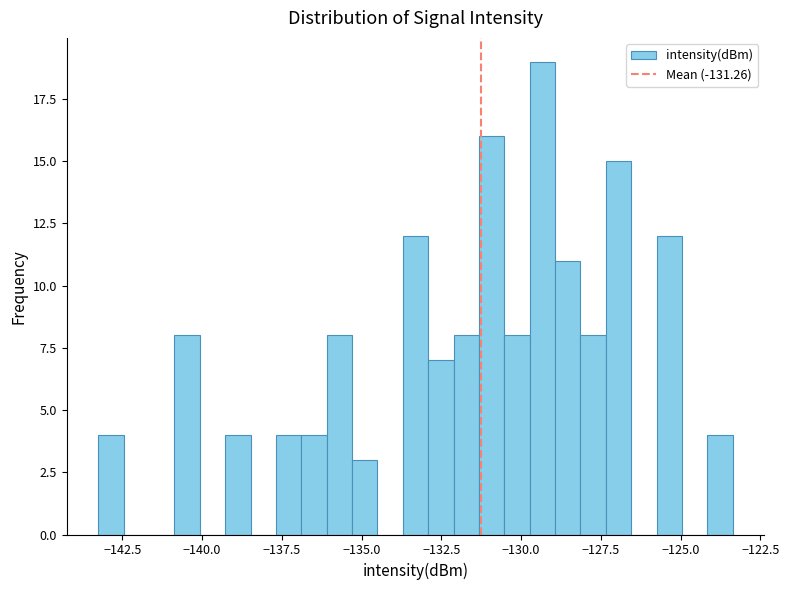

Around what value on the x-axis is the tallest bar? Give the approximate position of its centre, as read against the axis.

-129.5